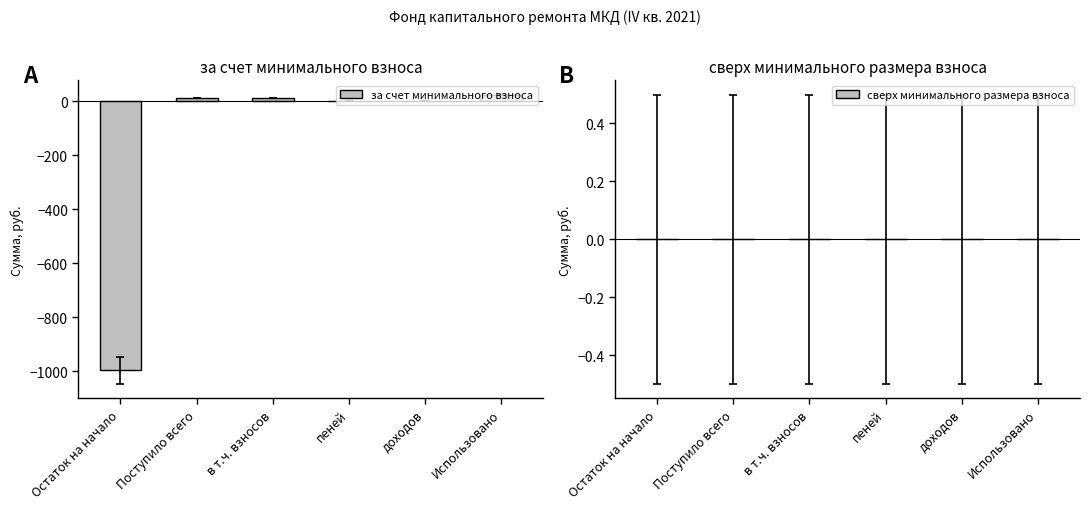

Is it true that the value at пеней is 0.0?

True